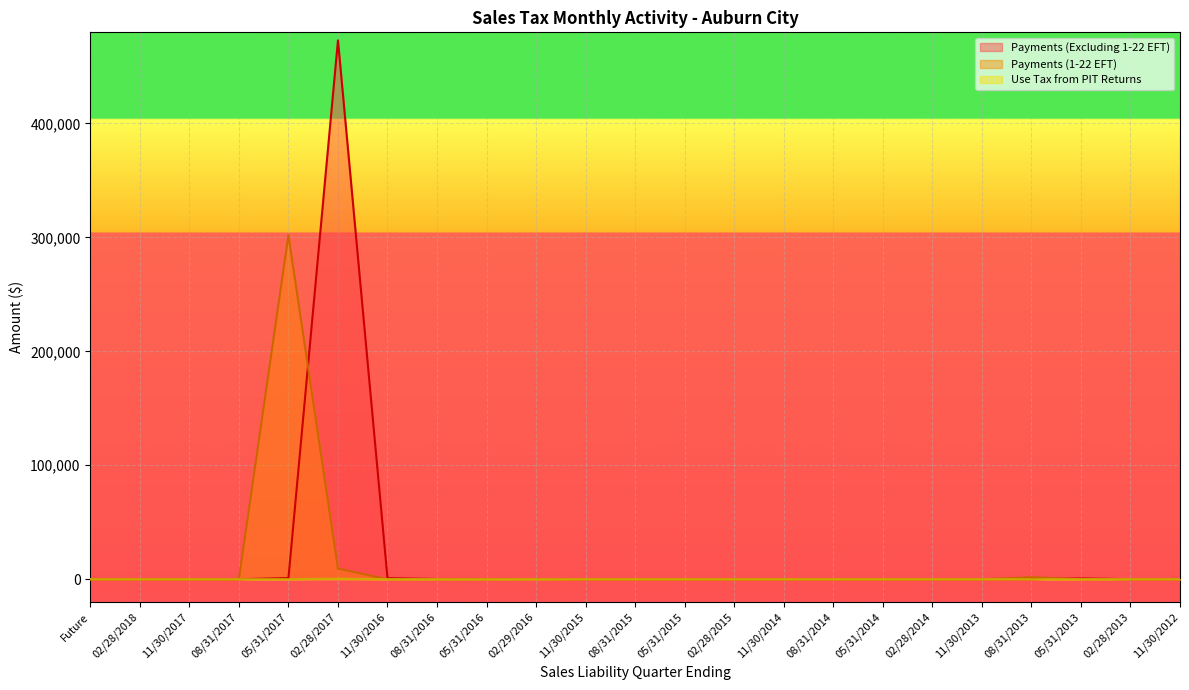

Where is Use Tax from PIT Returns nearest to the value 248?

02/28/2014